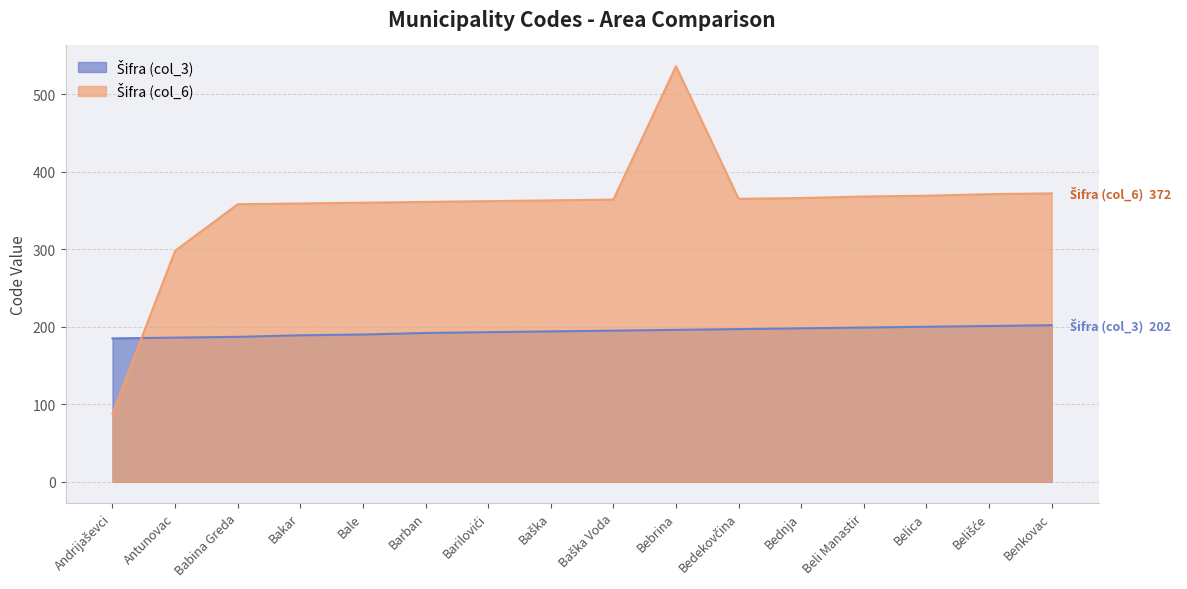

Between Belica and Belišće, which series saw the biggest shift?

Šifra (col_6)